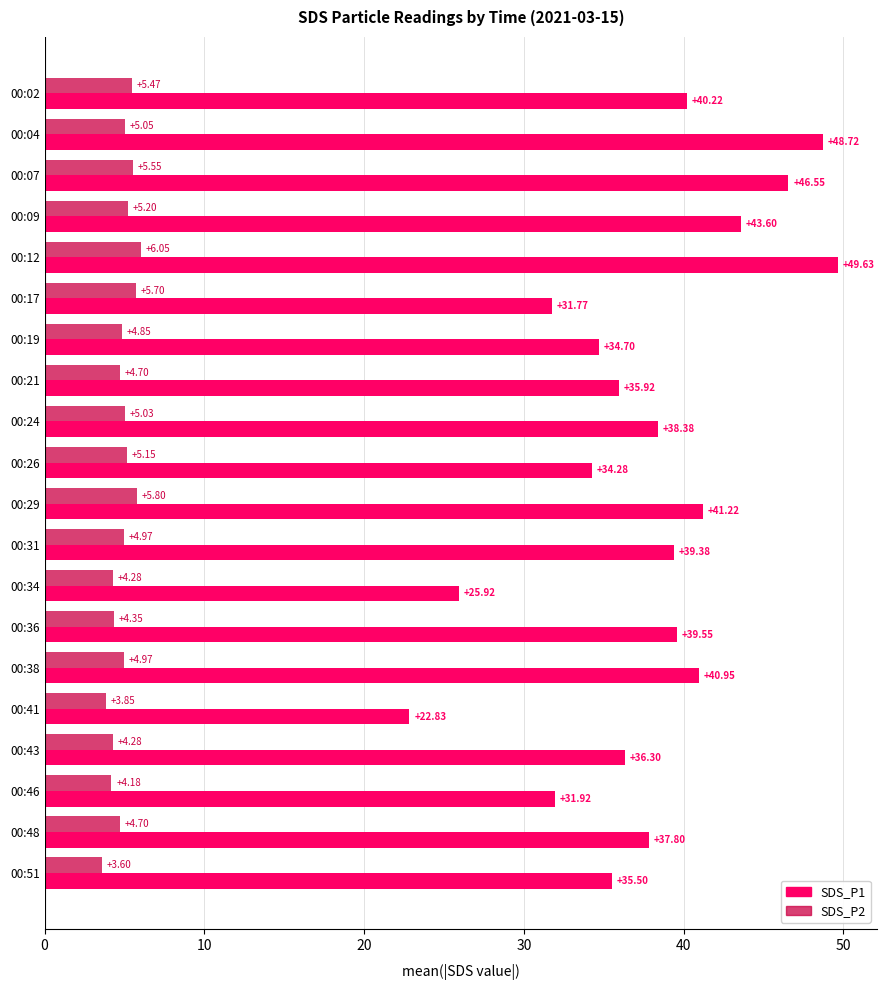

What are all the series names shown in the legend?

SDS_P1, SDS_P2